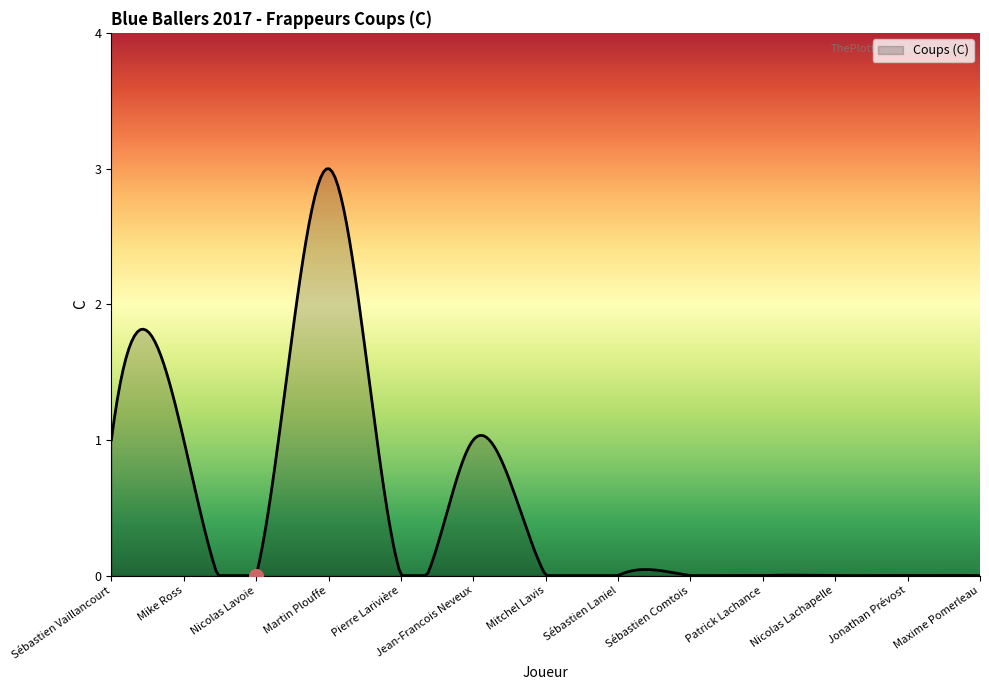

What is the greatest value displayed?

3.0